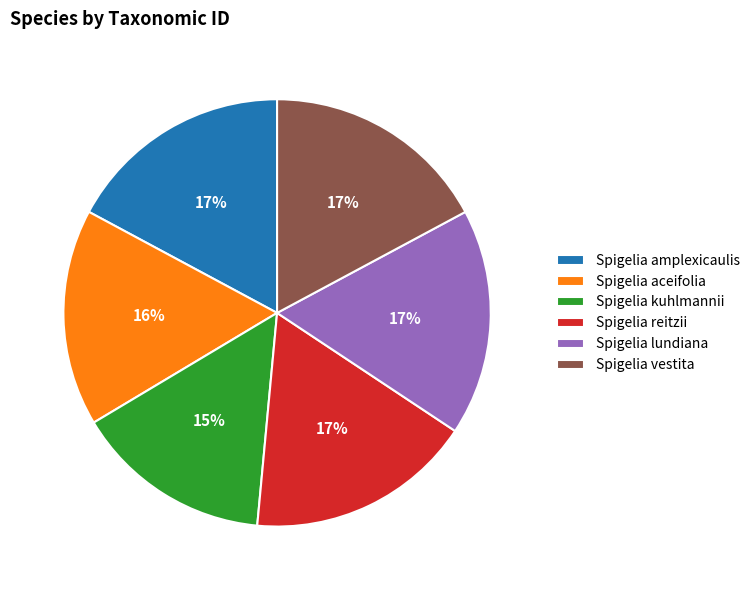

Does any single category account for the majority?

No